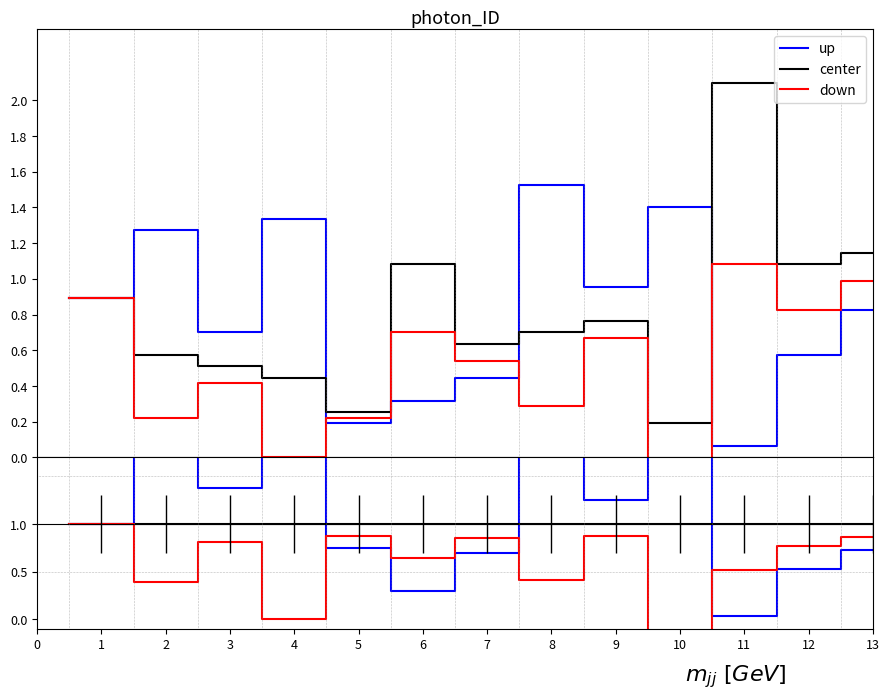

True or false: down and center intersect in this chart.

False